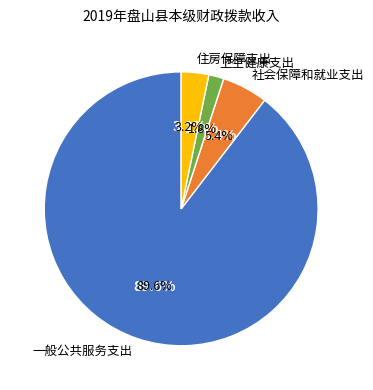

To the nearest percent, what portion does 住房保障支出 represent?

3%